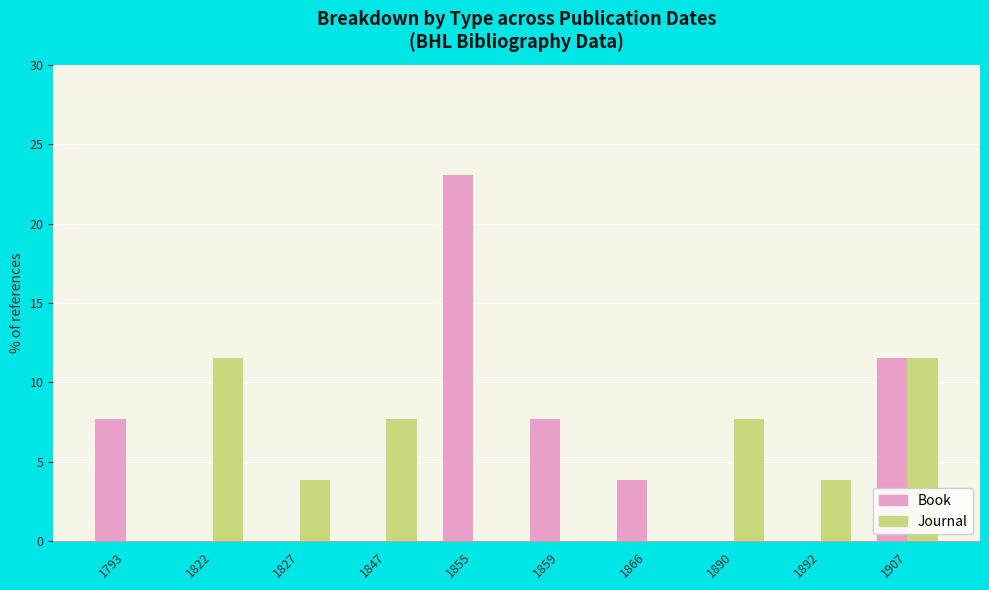

What is the sum of all Book values?

53.8